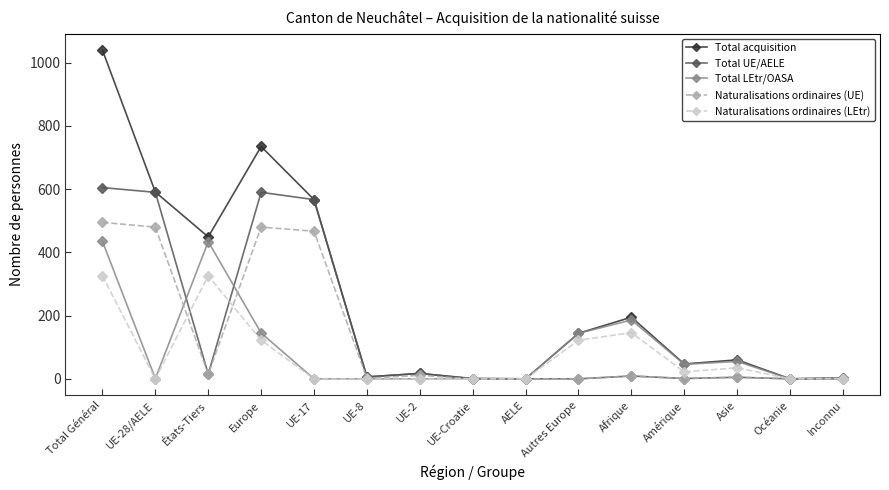

What are all the series names shown in the legend?

Total acquisition, Total UE/AELE, Total LEtr/OASA, Naturalisations ordinaires (UE), Naturalisations ordinaires (LEtr)